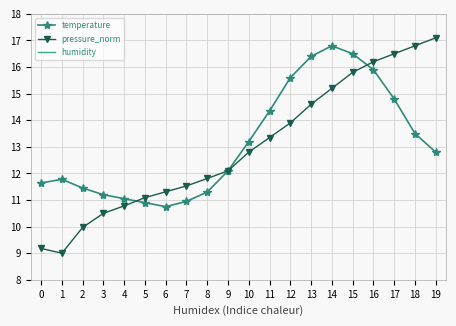

Does the chart have visible grid lines?

Yes